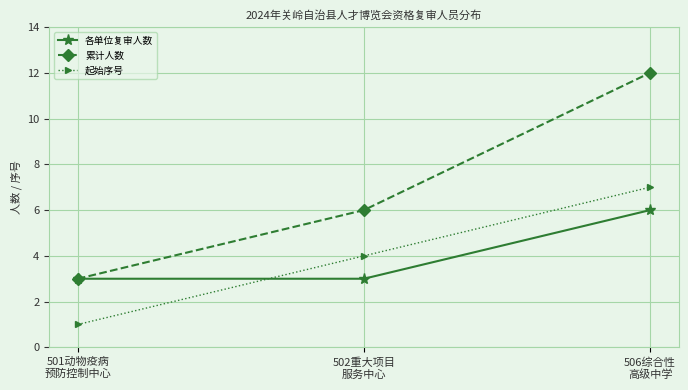

What is the sum of the 各单位复审人数 values at 502重大项目
服务中心 and 501动物疫病
预防控制中心?

6